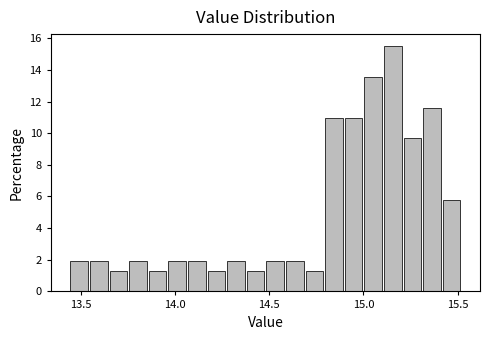

Read against the x-axis, roughly where is the centre of the tallest bar?

15.15